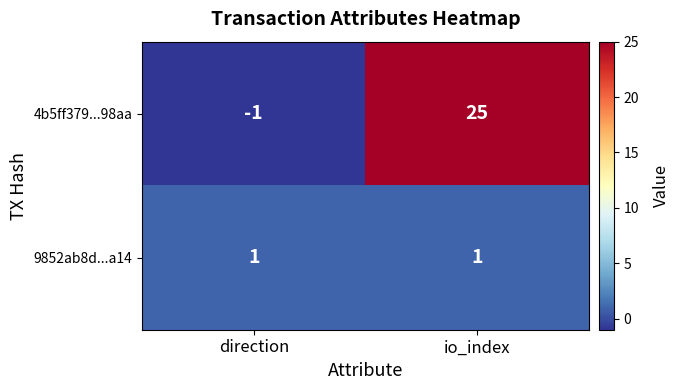

Which series has the largest range (max minus min)?

4b5ff379...98aa